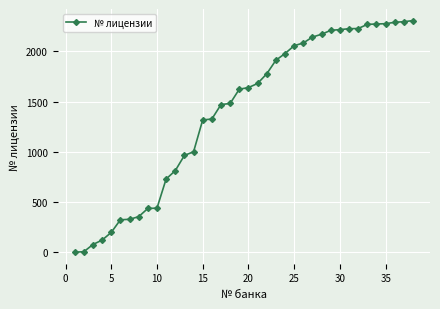

What is the sum of all values?

53020